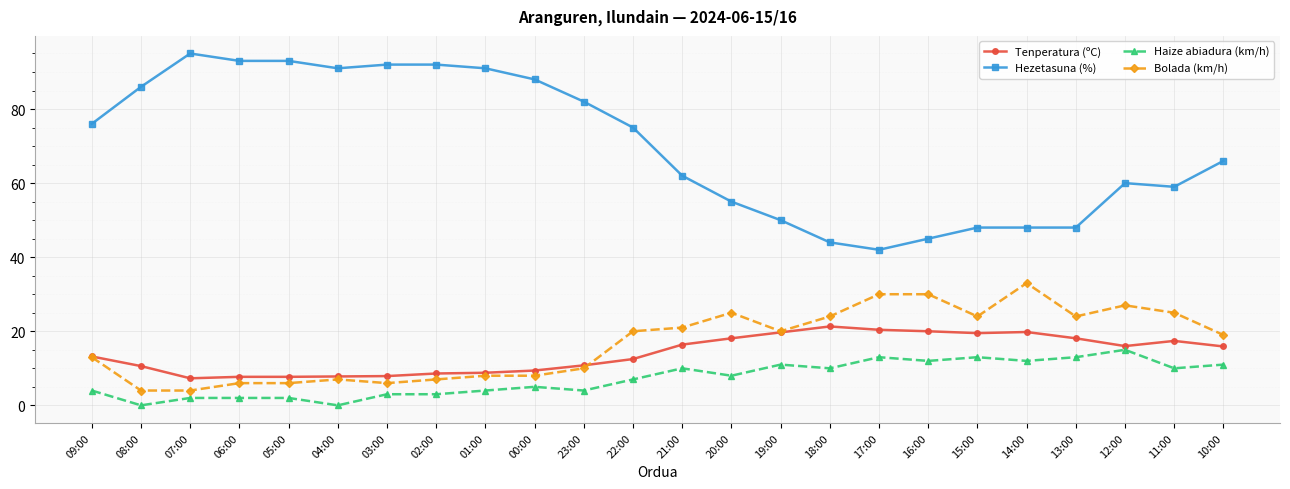

Between 21:00 and 18:00, which series saw the biggest shift?

Hezetasuna (%)